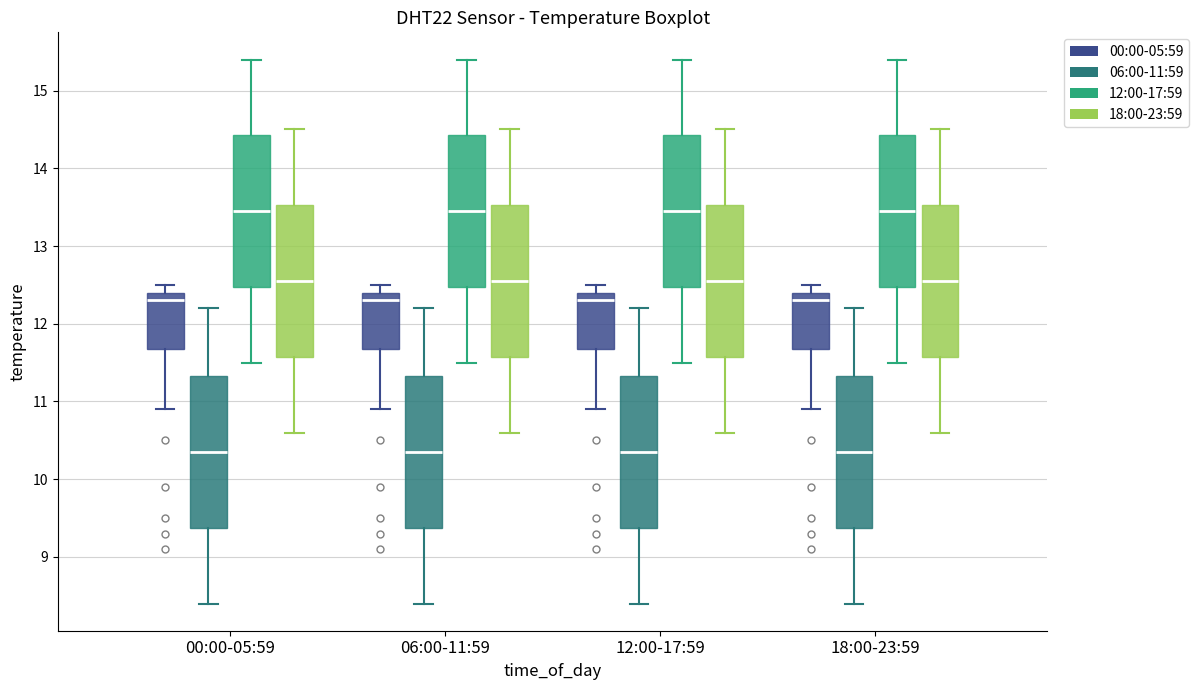

Where does the lower whisker of the box for 18:00-23:59 (12:00-17:59) end on the y-axis? The values are not printed on the chart, so give them approximately, as read against the axis.

11.5